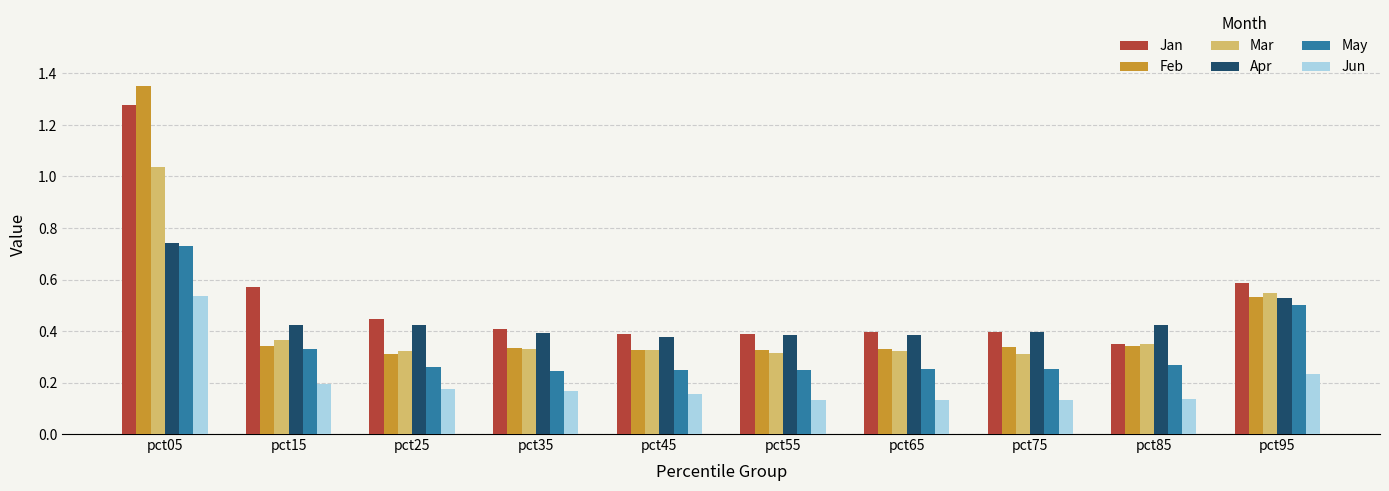

How many distinct data groups are displayed?

6